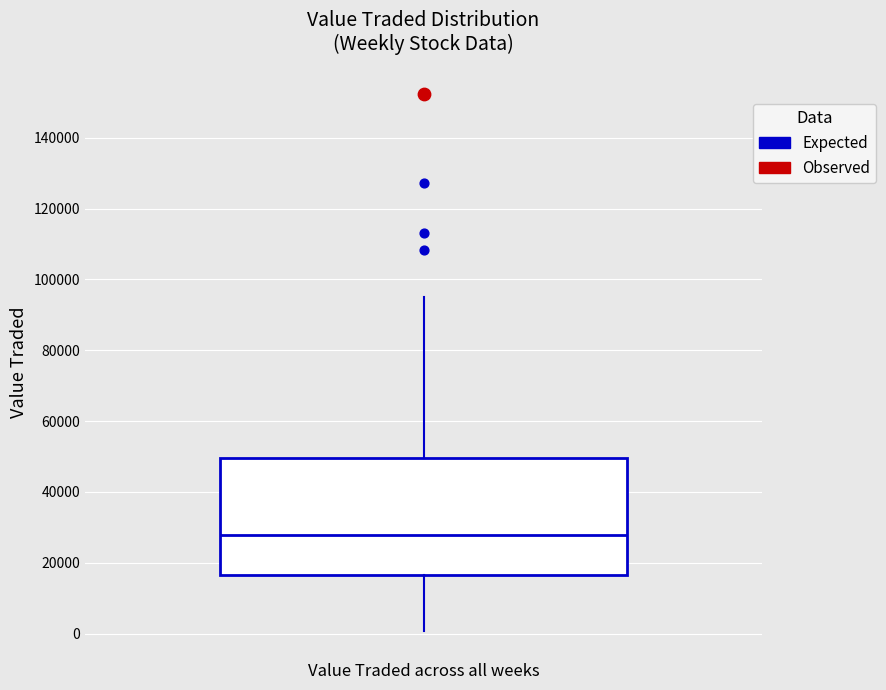

Transcribe this box plot: give where the median line is, the range the box spans, and where the two whiskers end, as read against the y-axis. The values are not printed on the chart, so give them approximately, as read against the axis.

median 28000, box 16000 to 50000, whiskers 0 to 96000